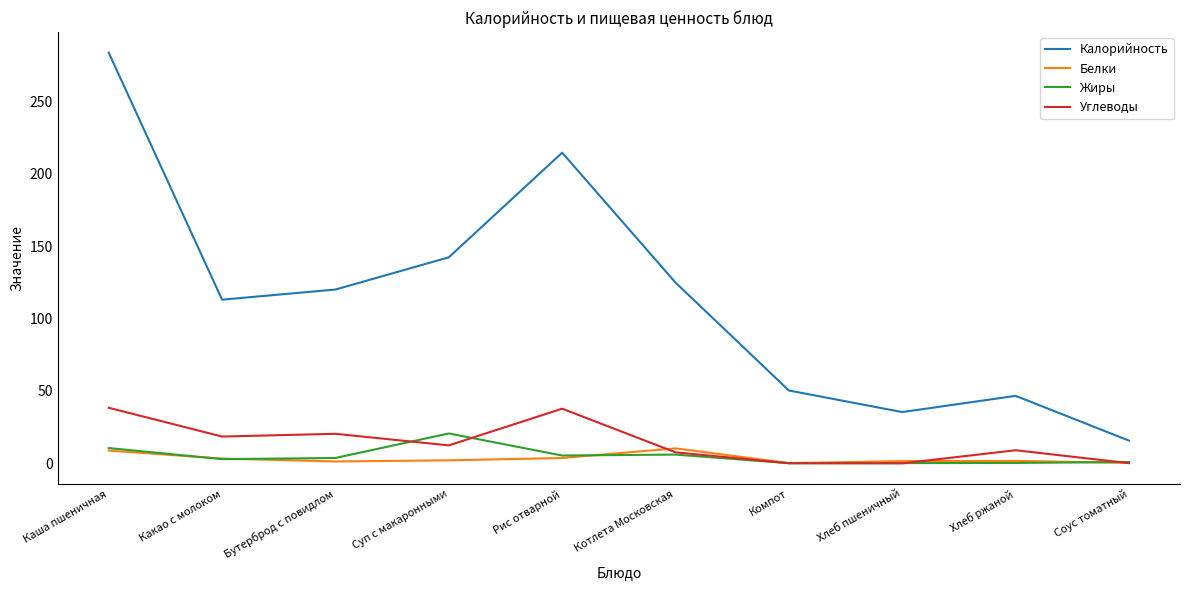

Is it true that Калорийность equals 214.5 at Рис отварной?

True